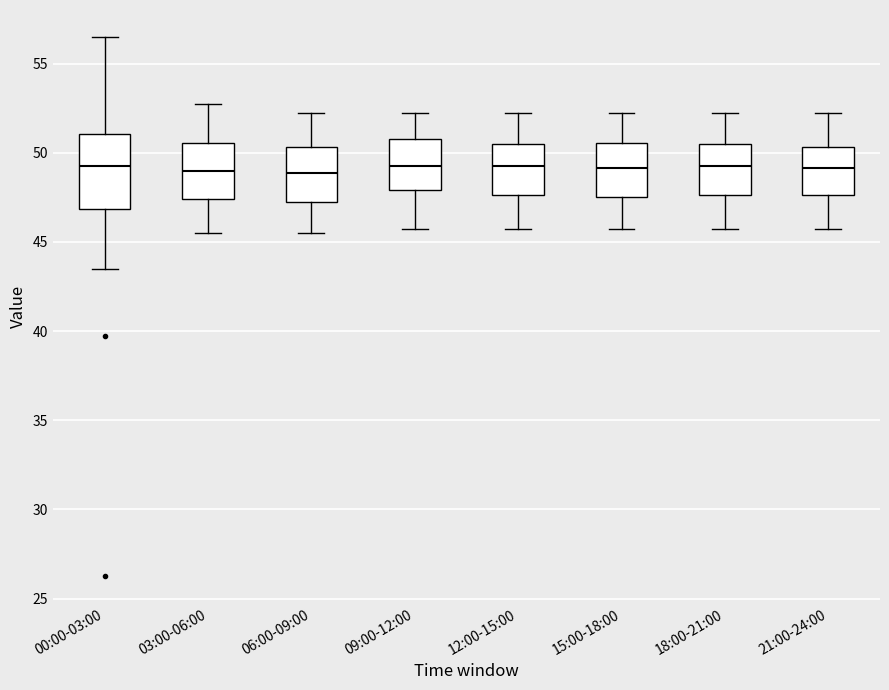

Reading left to right, read every box against the y-axis: the position of its median line, the range the box covers, and the ends of its whiskers. The values are not printed on the chart, so give them approximately, as read against the axis.

00:00-03:00: median 49.5, box 47.0 to 51.0, whiskers 43.5 to 56.5
03:00-06:00: median 49.0, box 47.5 to 50.5, whiskers 45.5 to 53.0
06:00-09:00: median 49.0, box 47.5 to 50.5, whiskers 45.5 to 52.5
09:00-12:00: median 49.5, box 48.0 to 51.0, whiskers 46.0 to 52.5
12:00-15:00: median 49.5, box 47.5 to 50.5, whiskers 46.0 to 52.5
15:00-18:00: median 49.0, box 47.5 to 50.5, whiskers 46.0 to 52.5
18:00-21:00: median 49.5, box 47.5 to 50.5, whiskers 46.0 to 52.5
21:00-24:00: median 49.0, box 47.5 to 50.5, whiskers 46.0 to 52.5